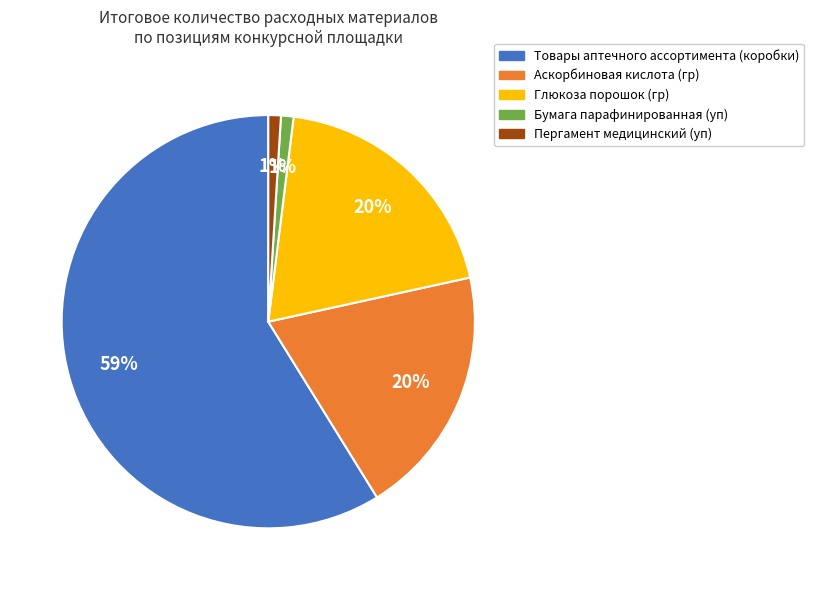

To the nearest percent, what is the combined percentage of Пергамент медицинский (уп) and Бумага парафинированная (уп)?

2%